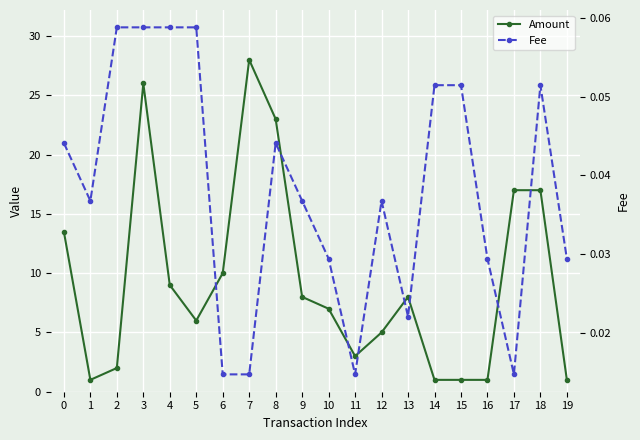

How many interior local valleys does the Amount series have?

3